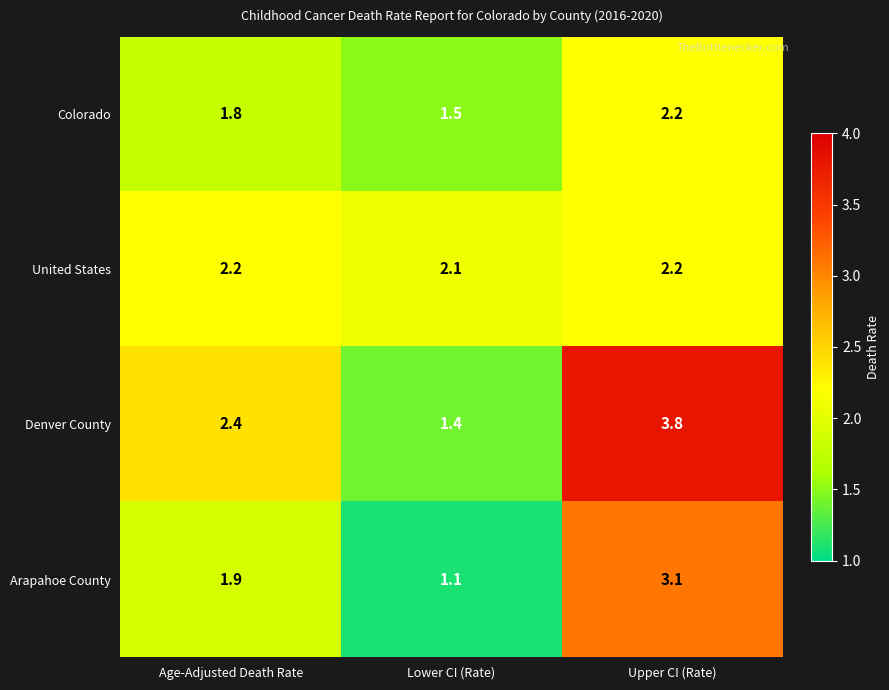

Which category has the highest value across all series?

Upper CI (Rate)